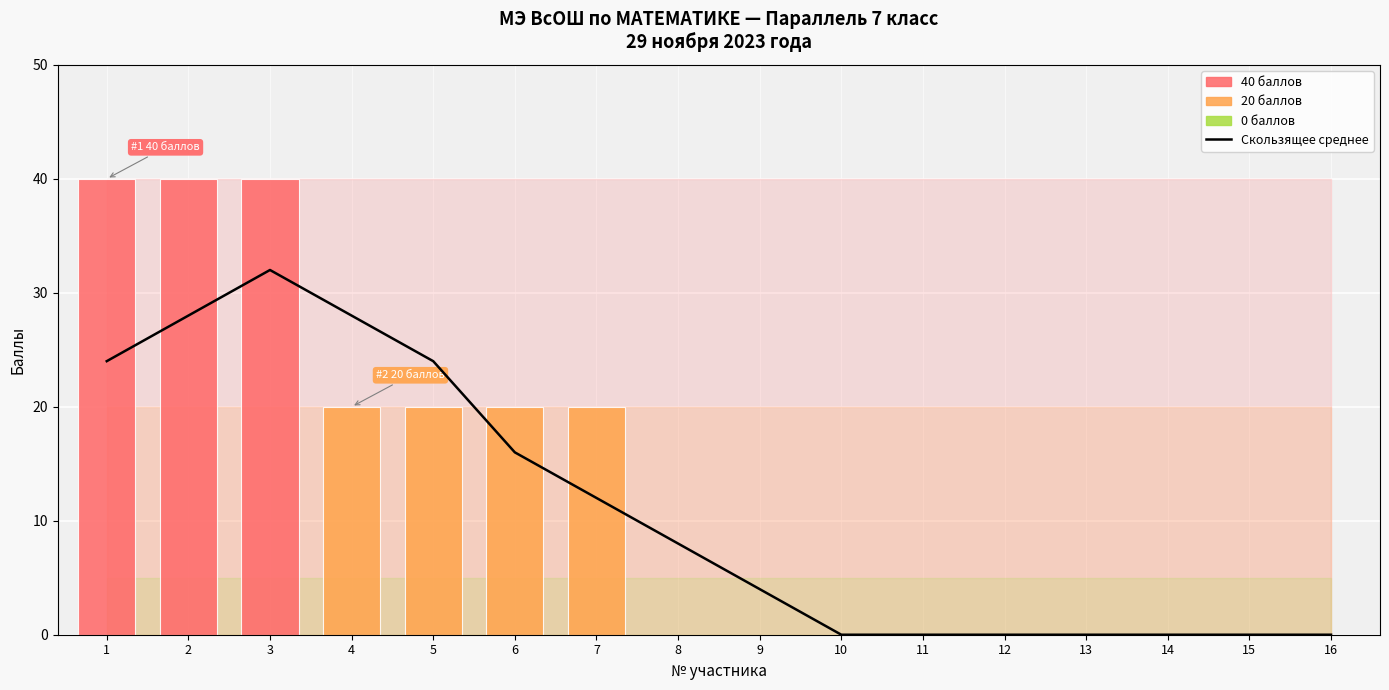

What is the sum of the Баллы участников values at 14 and 3?

40